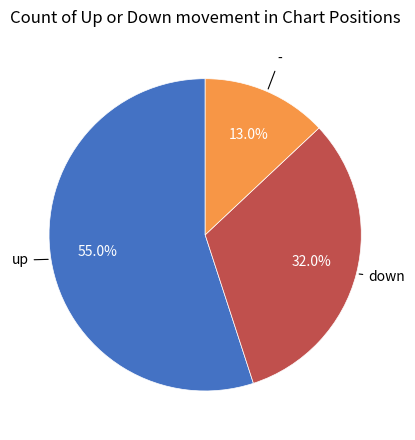

Is there a majority slice in this chart?

Yes